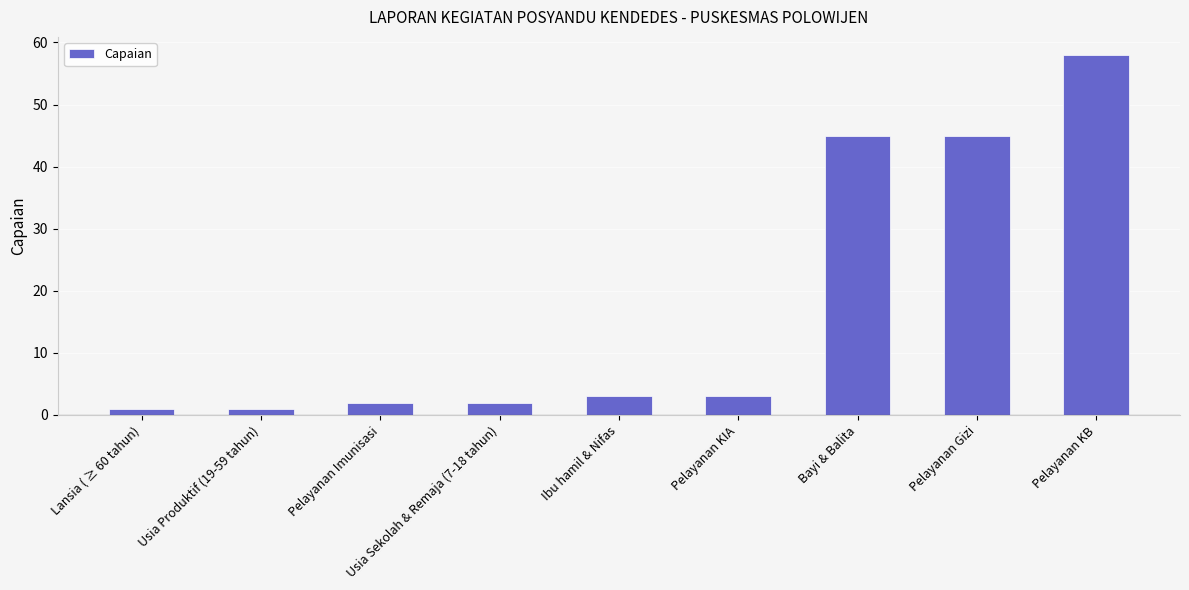

What is the smallest value displayed?

1